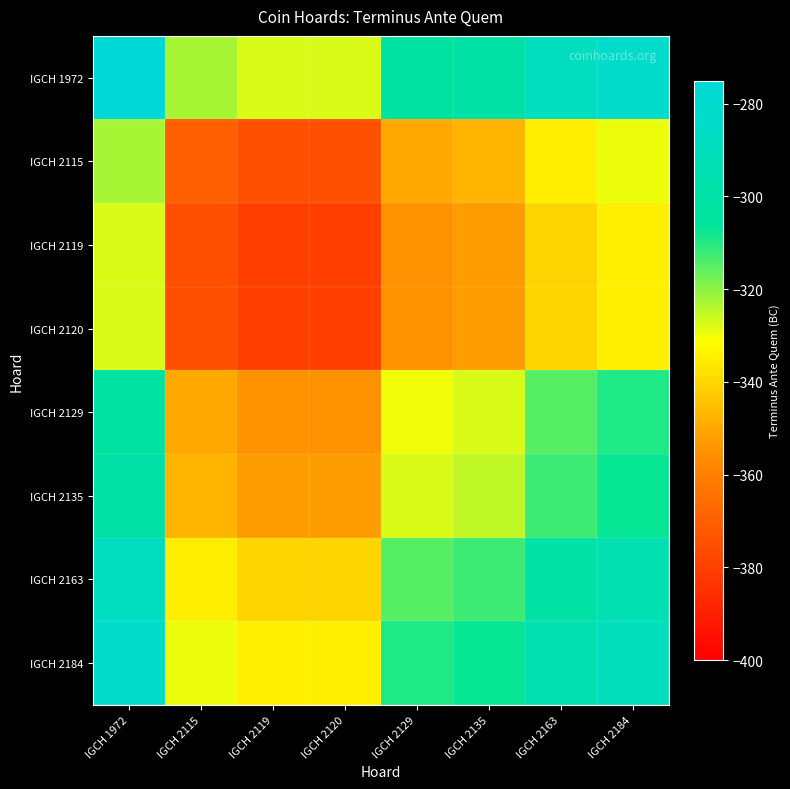

At which category is the sum across all series the highest?

IGCH 1972